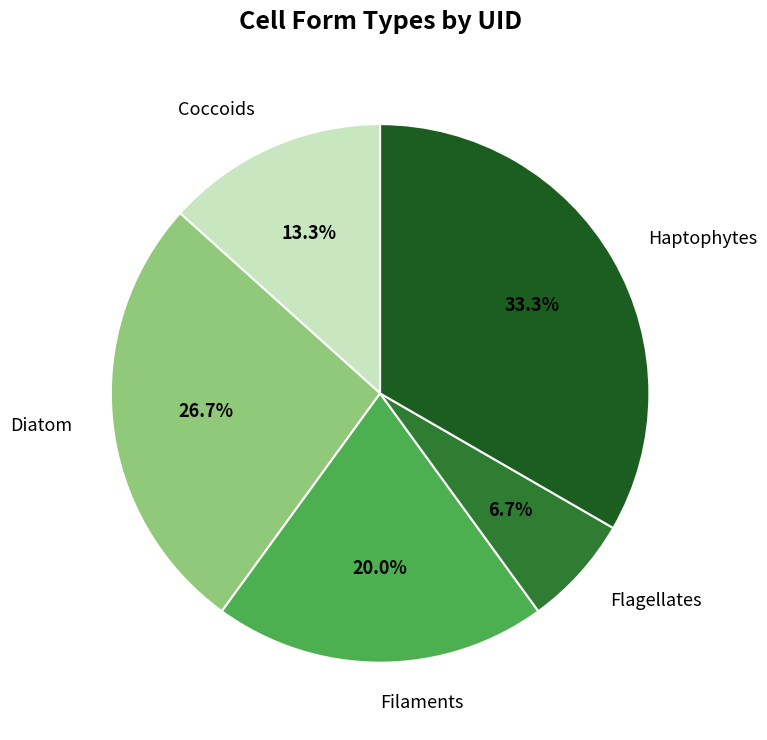

How many segments does this pie chart have?

5